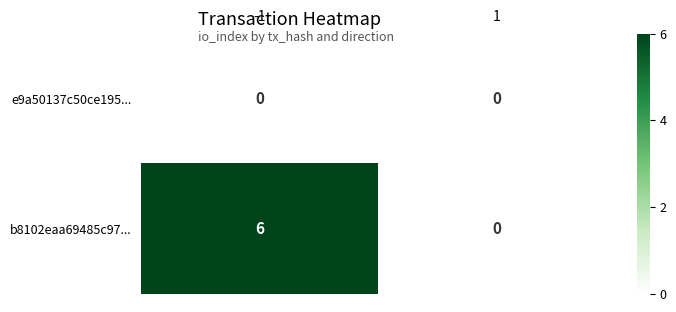

What is the difference between the maximum and minimum values in the b8102eaa69485c97... series?

6